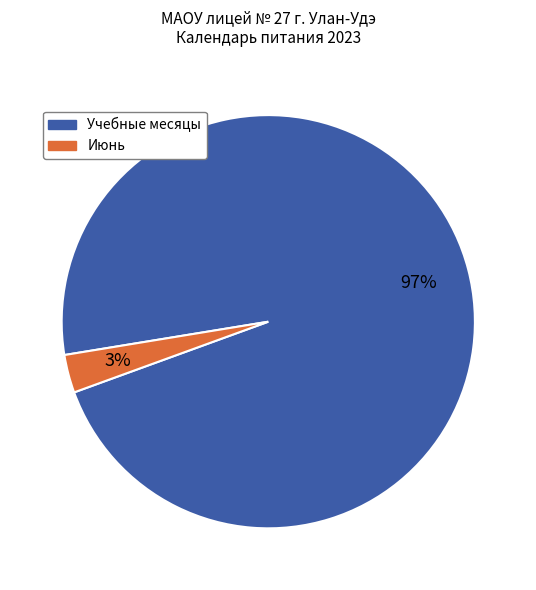

Is it true that Учебные месяцы is 97% of the pie?

True